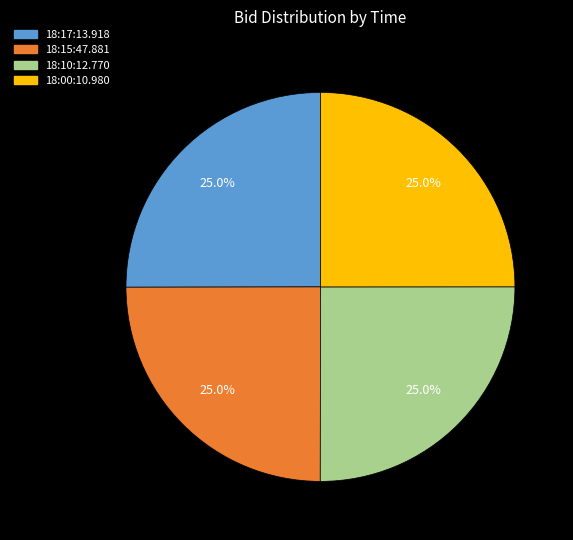

How many segments does this pie chart have?

4